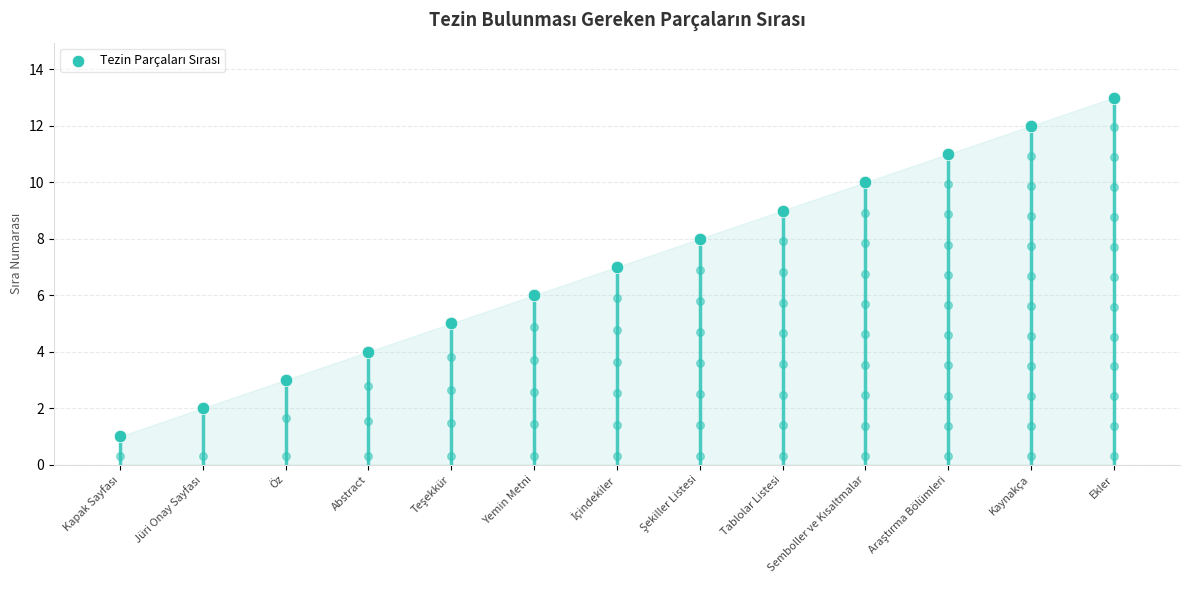

Approximately how many times larger is the value at Semboller ve Kısaltmalar compared to Yemin Metni?

1.7